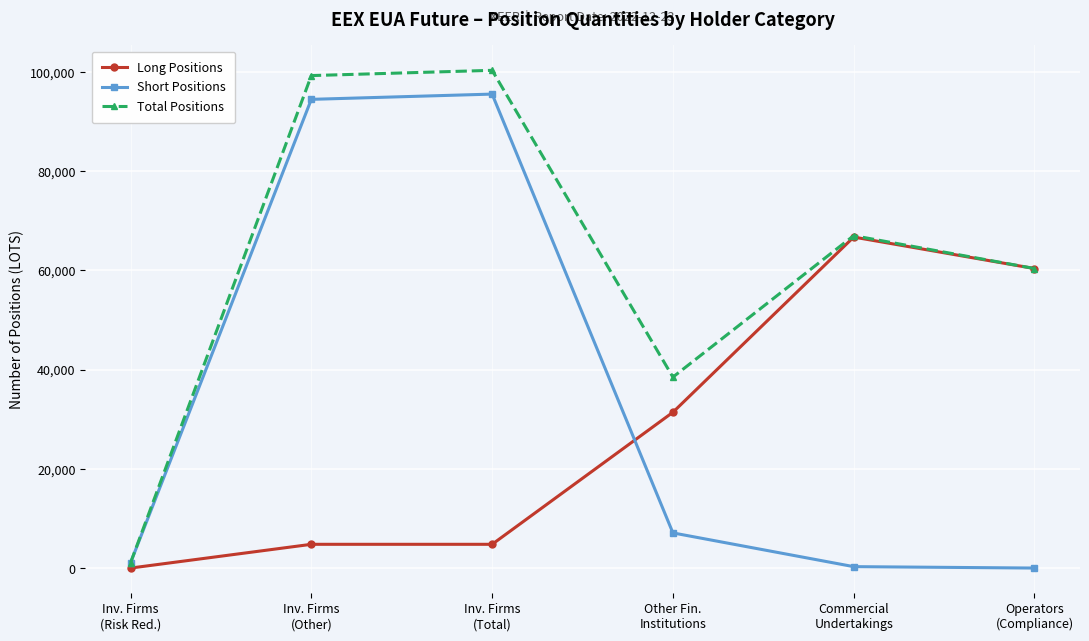

What is the maximum value for Long Positions?

66709